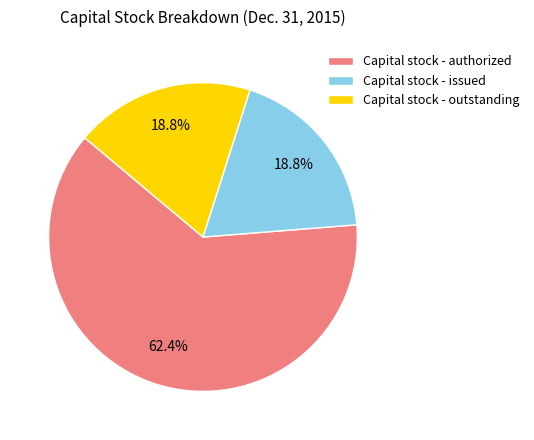

Approximately how many times larger is the value at Capital stock - authorized compared to Capital stock - outstanding?

3.3